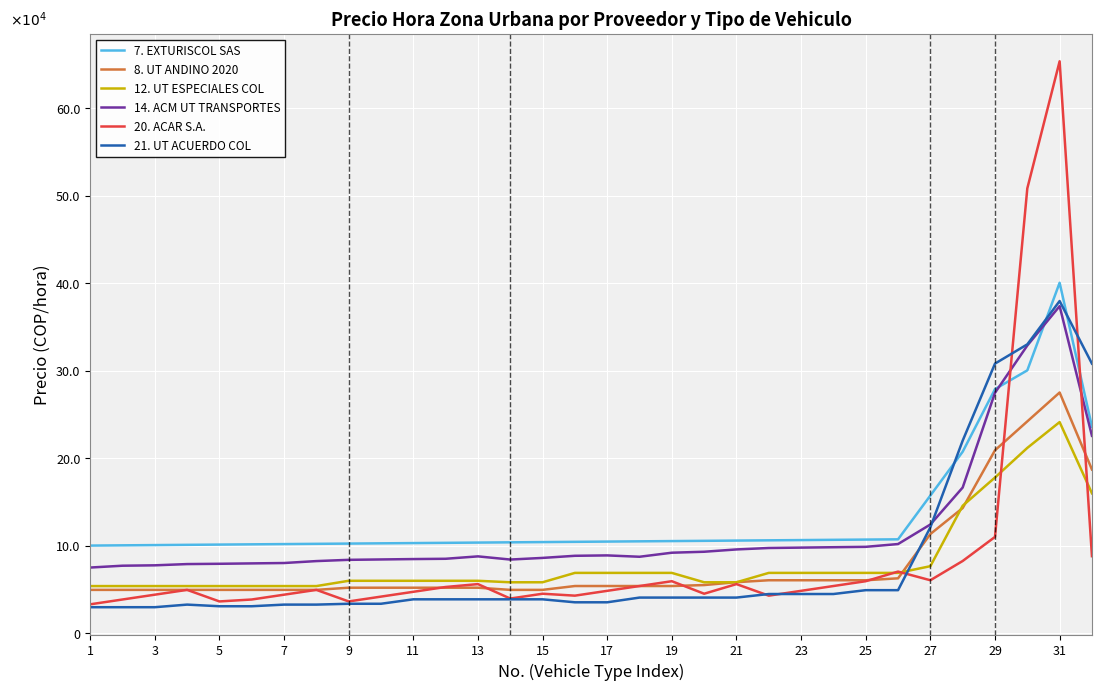

What is the difference between the maximum and second lowest values in the 14. ACM UT TRANSPORTES series?

296748.7